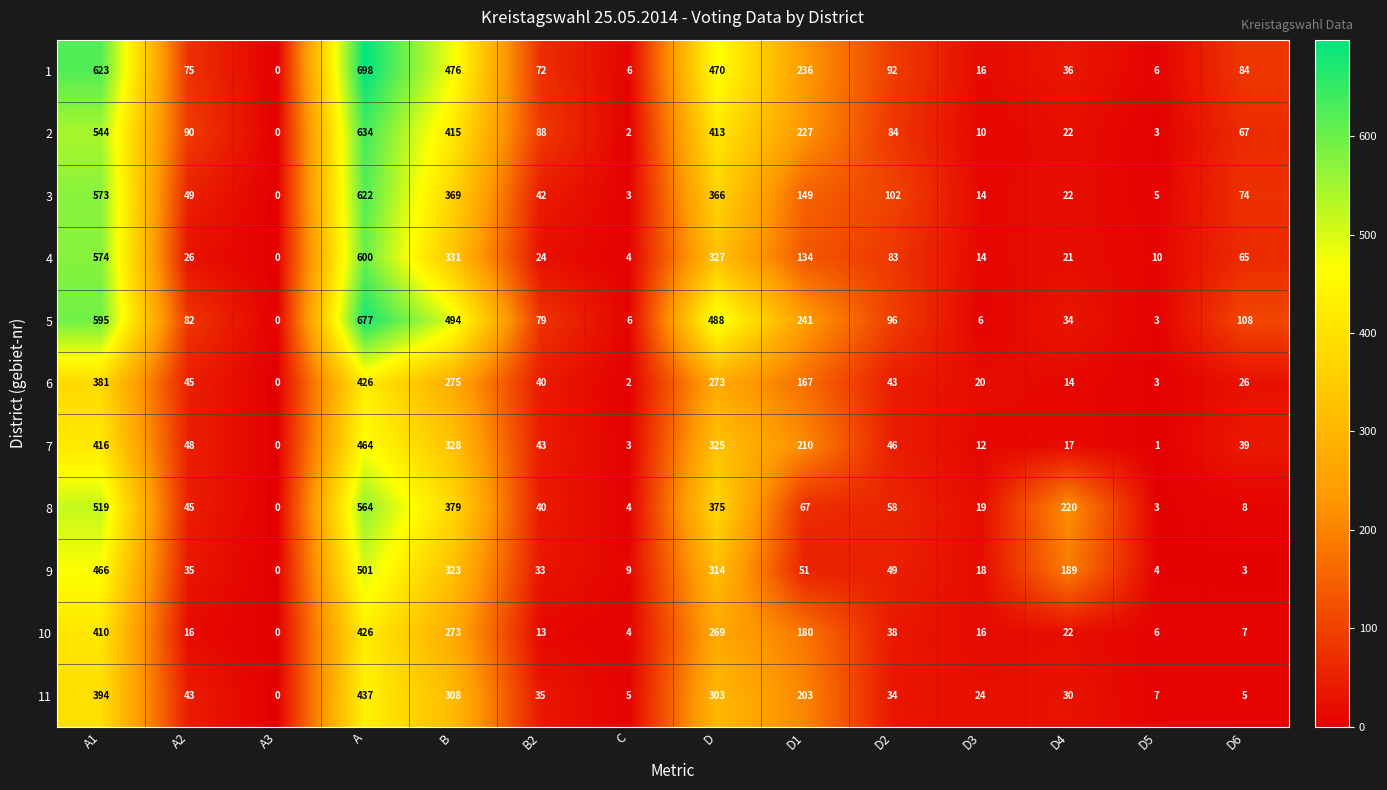

What is the difference between the maximum and minimum values in the 5 series?

677